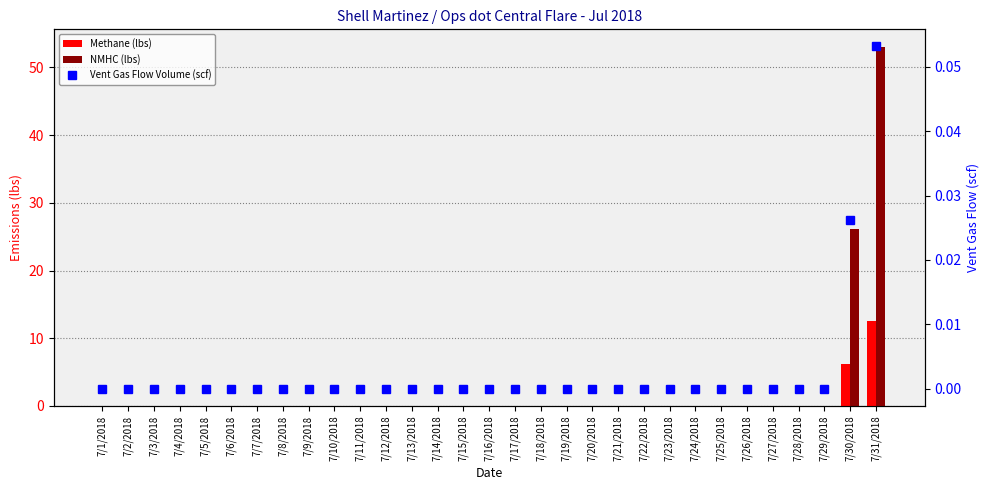

Which category has the lowest value in the Vent Gas Flow Volume (scf) series?

7/1/2018